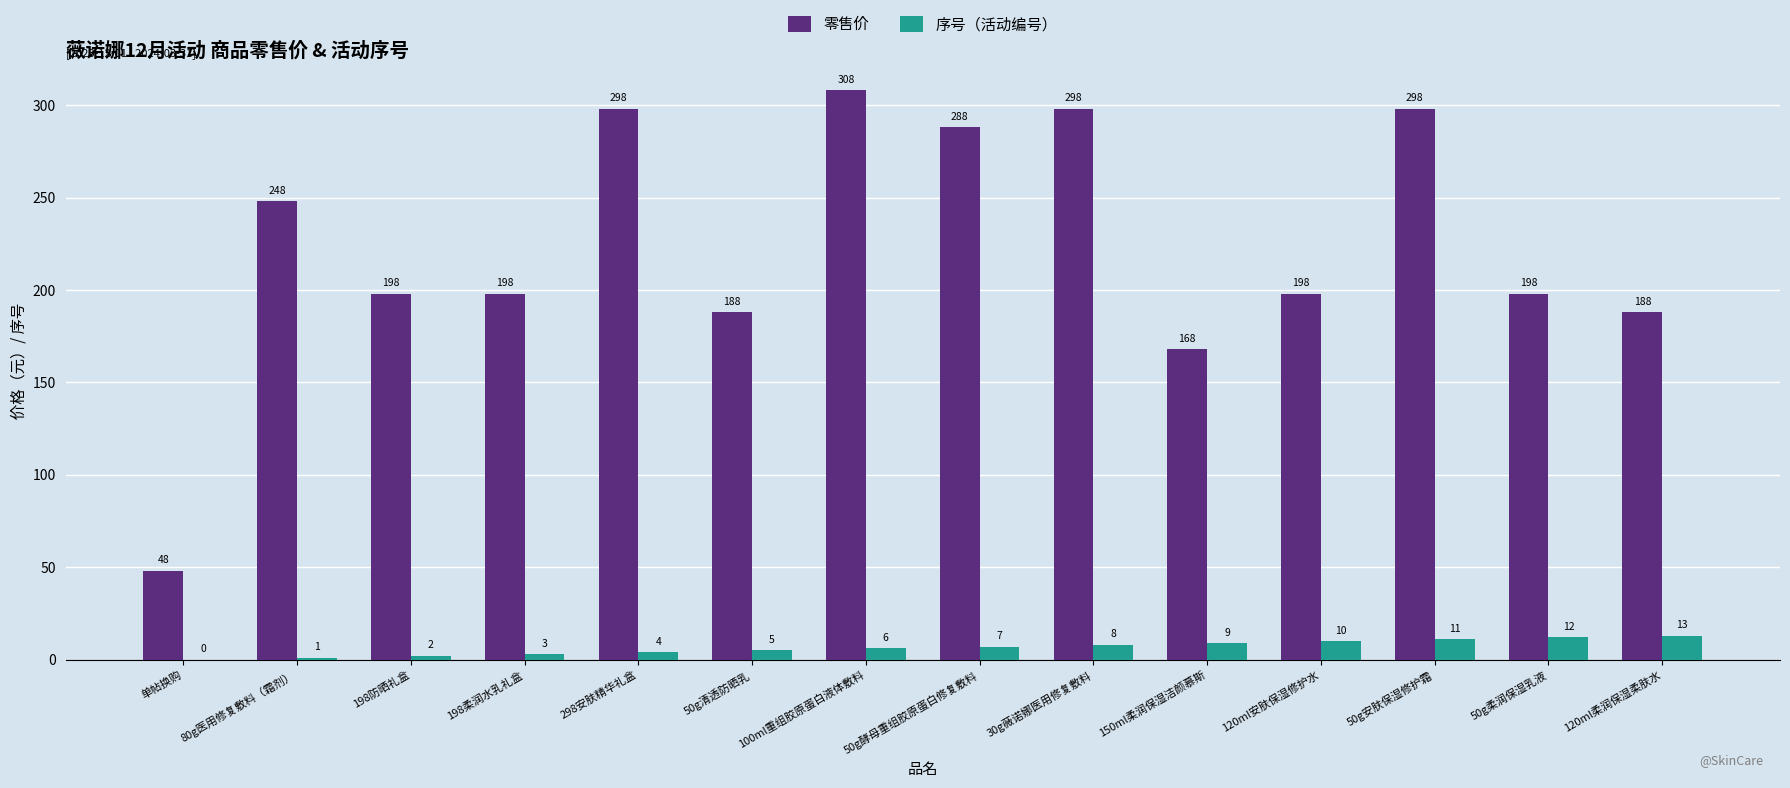

At which category is the sum across all series the highest?

100ml重组胶原蛋白液体敷料